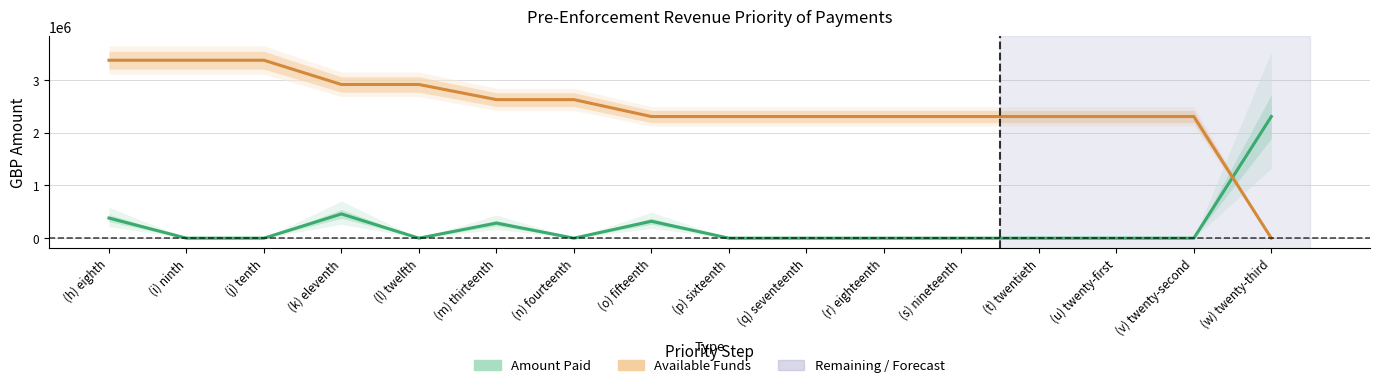

How many lines are shown in the chart?

2